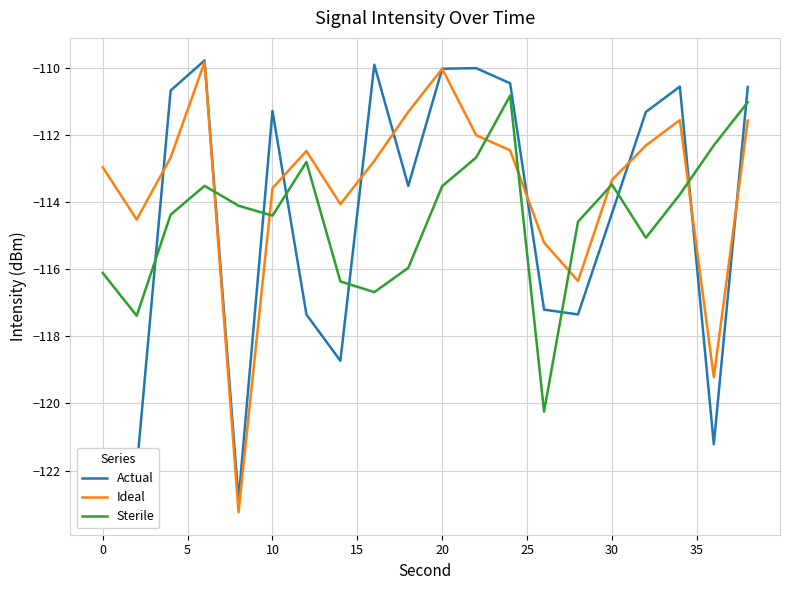

True or false: Sterile and Actual cross at least once.

True